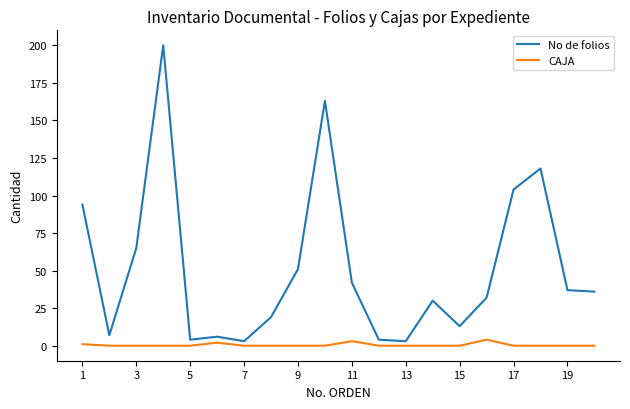

Which series has the largest total across all categories?

No de folios